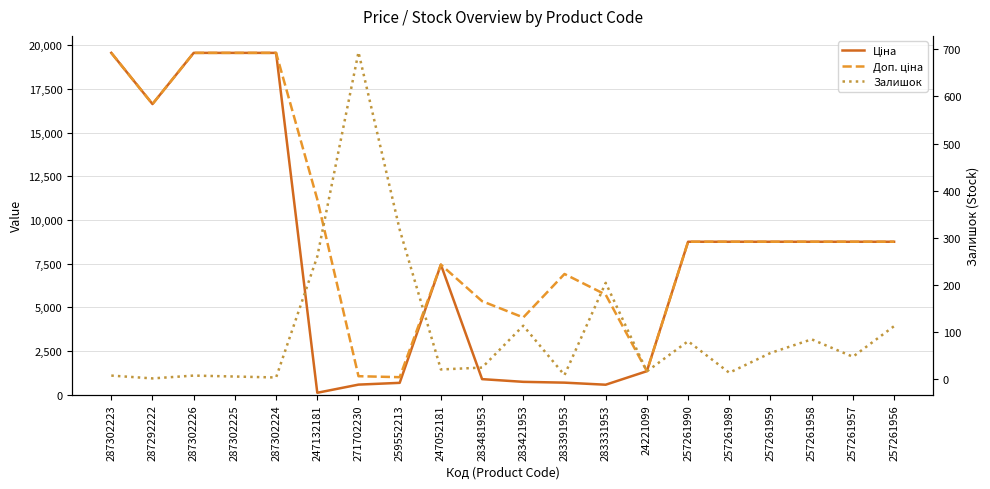

True or false: Залишок has more than 2 interior local peaks.

True